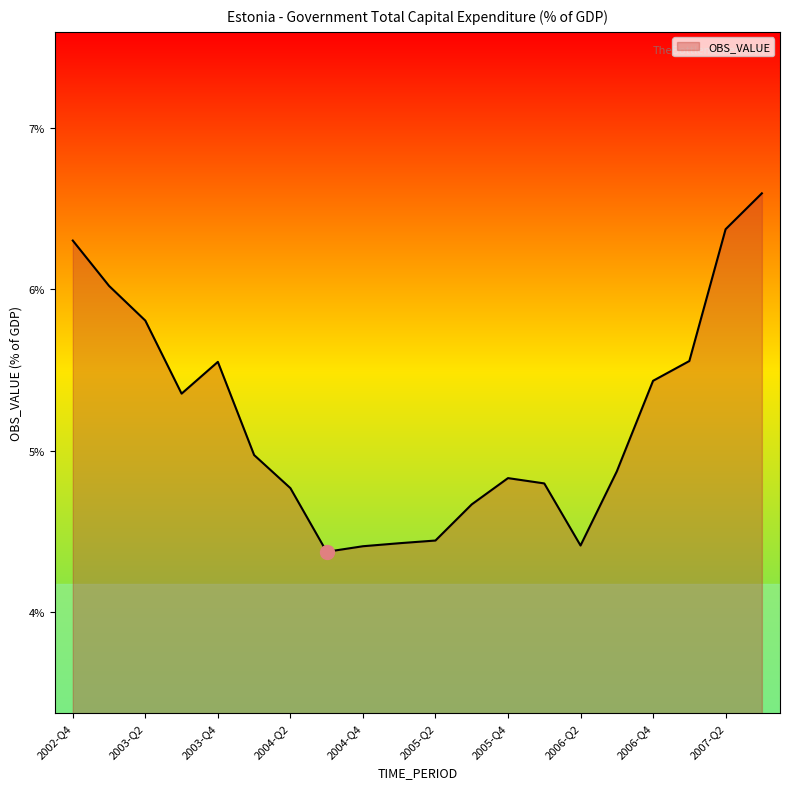

What is the difference between the maximum and minimum values?

2.2